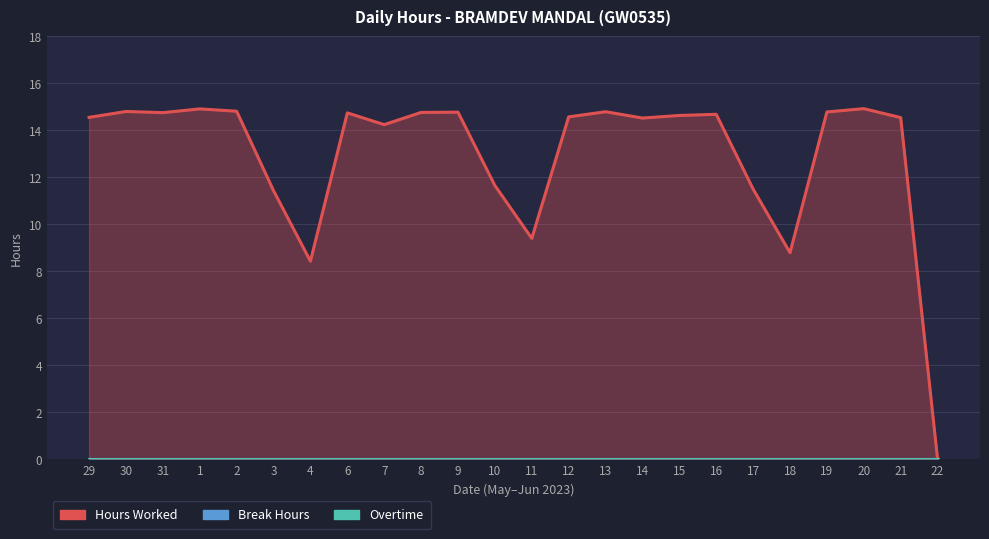

True or false: Hours Worked has a value of 6.9 at 21.

False